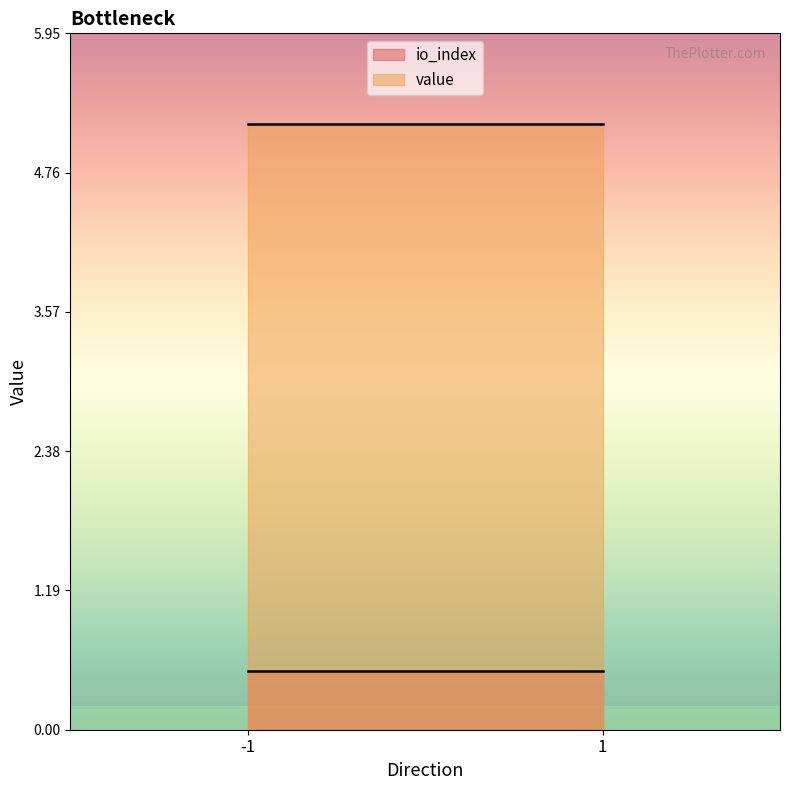

Reading left to right, list all the values displayed in this chart.

io_index: -1=0.5	1=0.5
value: -1=5.2	1=5.2